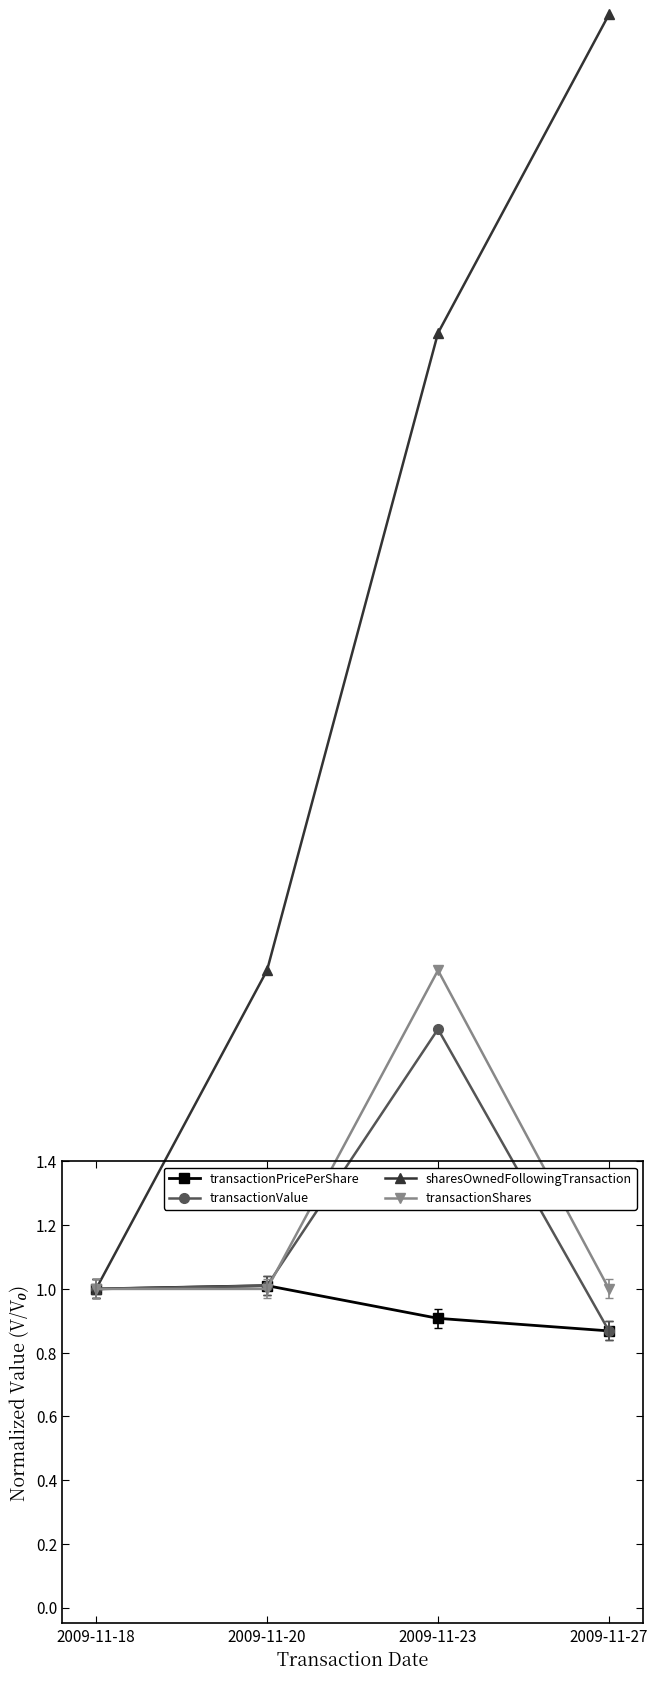

True or false: sharesOwnedFollowingTransaction has a value of 5.0 at 2009-11-27.

True